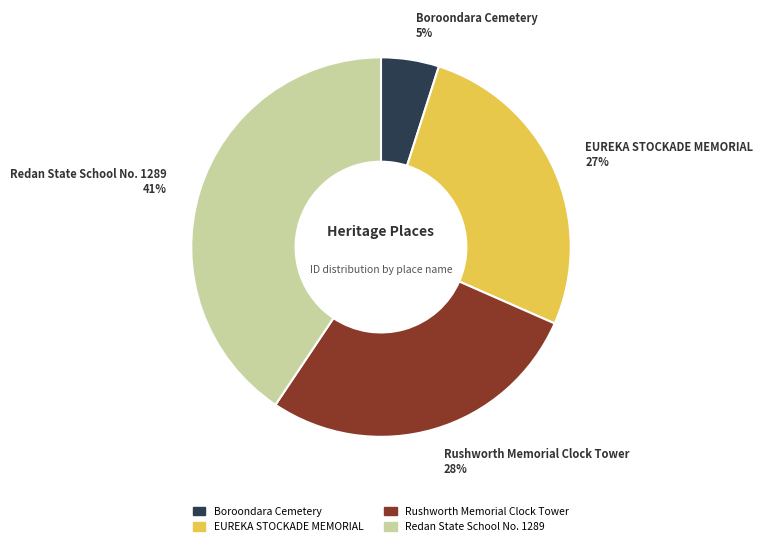

Which slice is the smallest?

Boroondara Cemetery